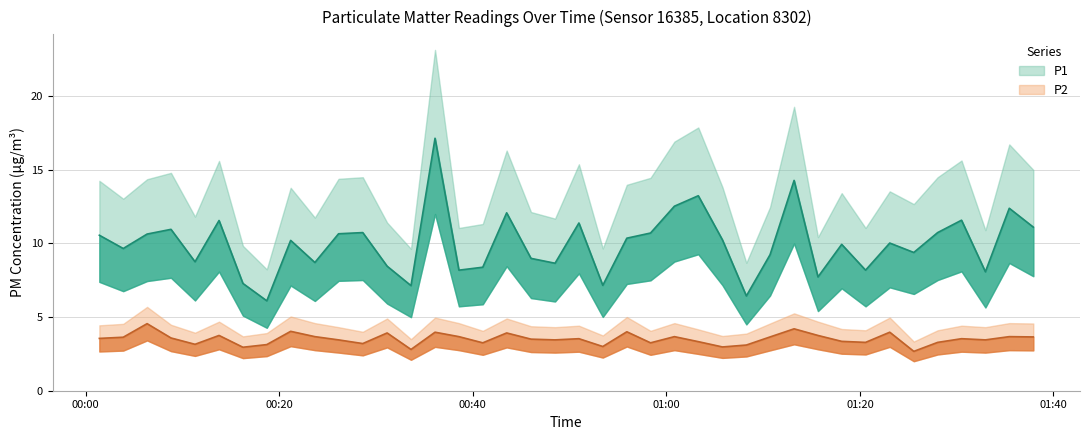

What is the total value across all series at 2024-02-15T00:38:34?

11.8